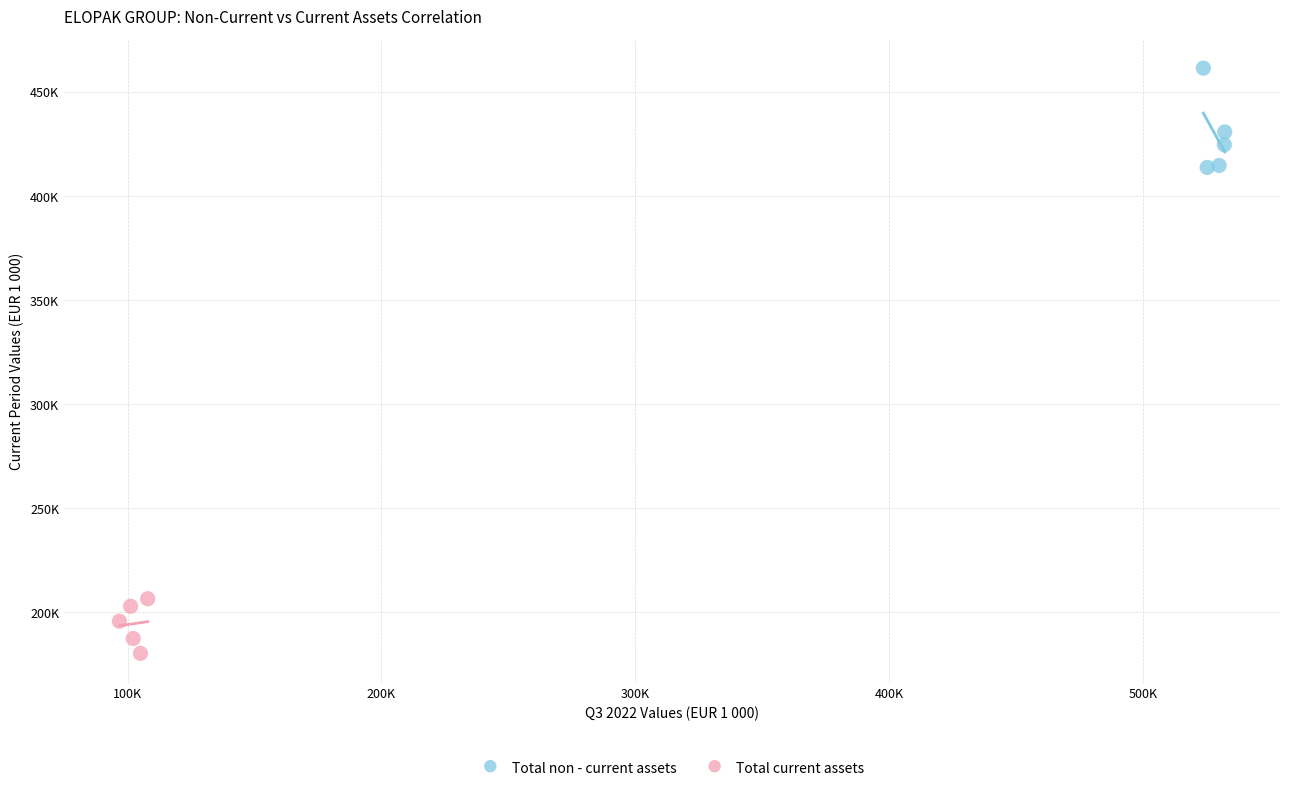

Which series has the largest Y range (max minus min)?

Total non - current assets